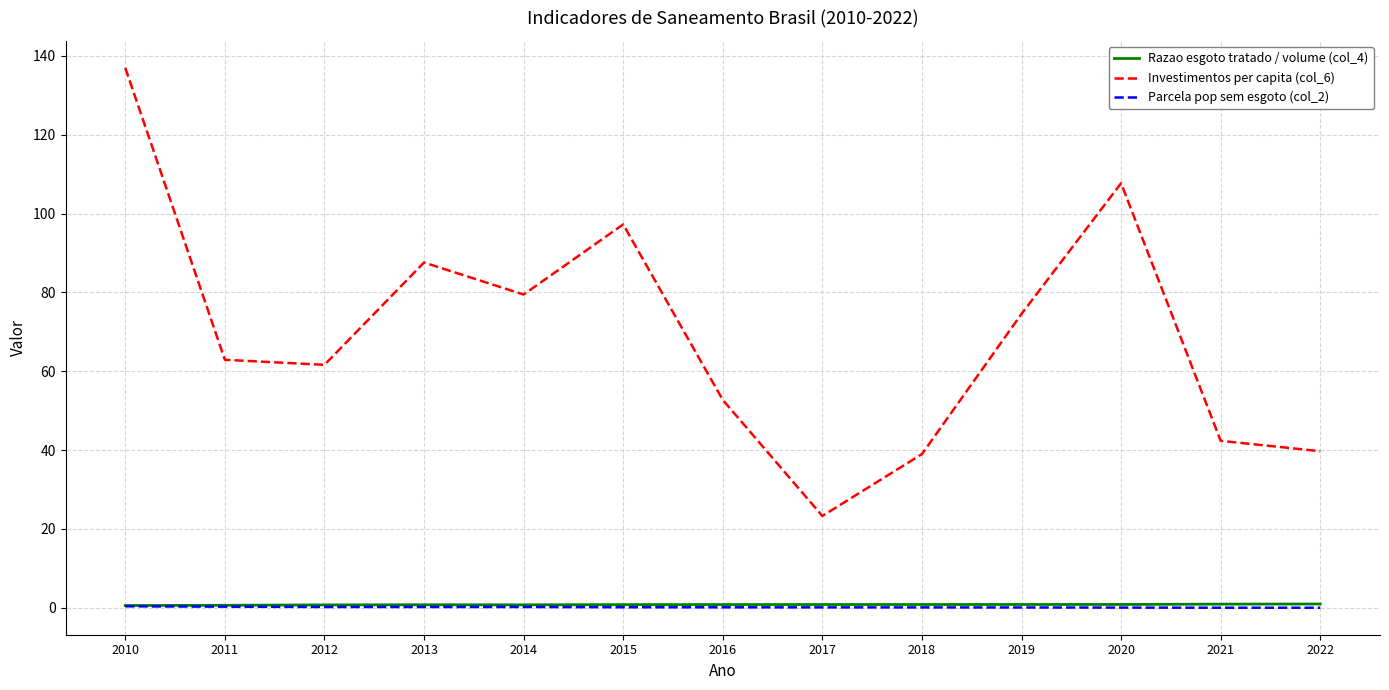

True or false: Investimentos per capita (col_6) has a value of 19.9 at 2022.

False